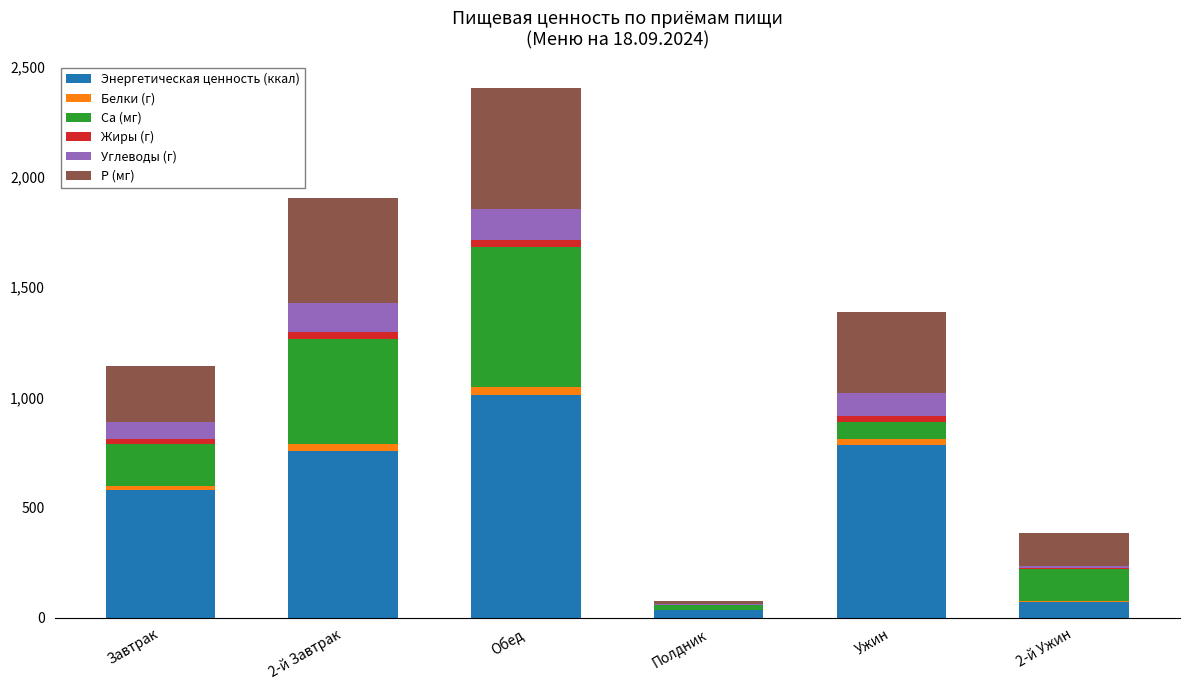

At which label does Энергетическая ценность (ккал) reach its peak?

Обед